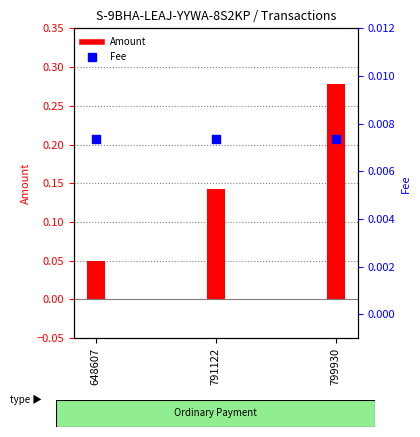

Which series has the widest spread of Y values?

Amount